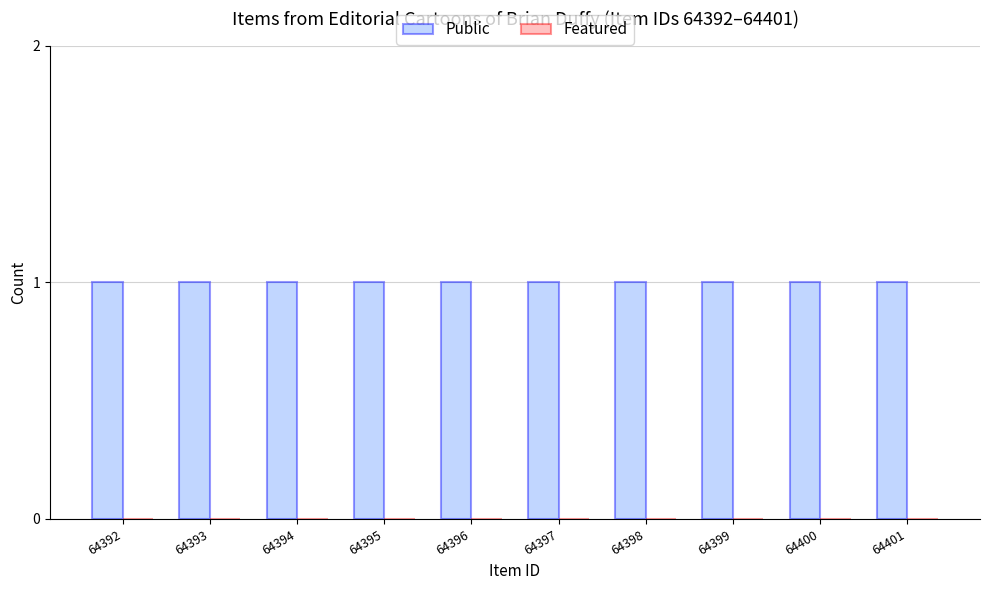

At which category is the sum across all series the highest?

64392